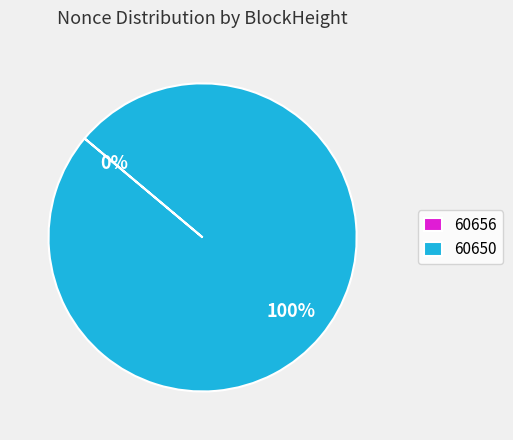

Which slice is the smallest?

60656